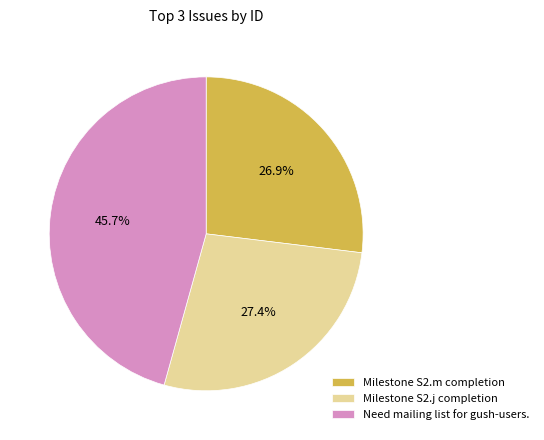

Which slice is the largest?

Need mailing list for gush-users.